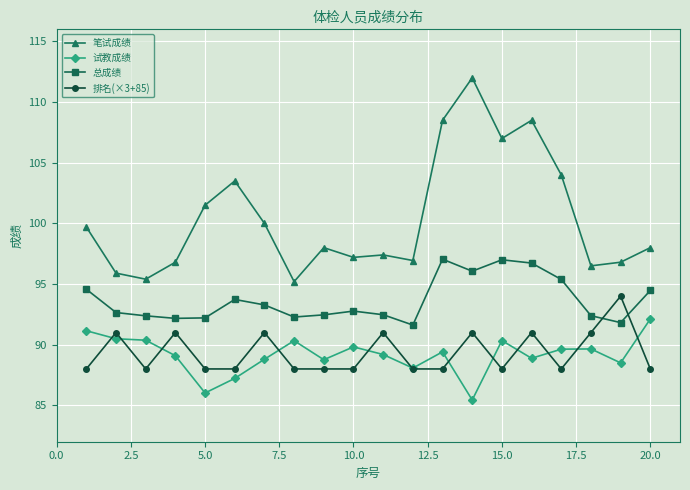

What is the difference between the maximum and minimum values in the 排名(×3+85) series?

6.0